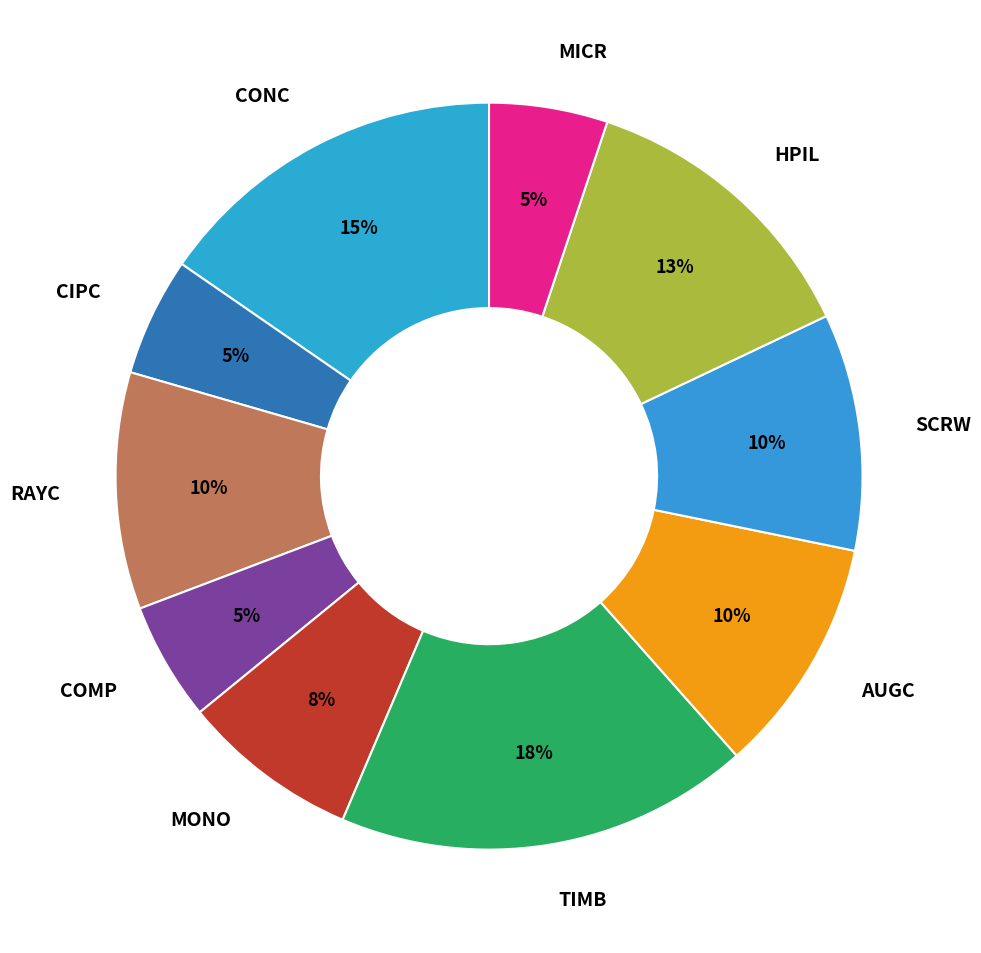

To the nearest percent, what is the difference between the largest and smallest slice percentages?

13%